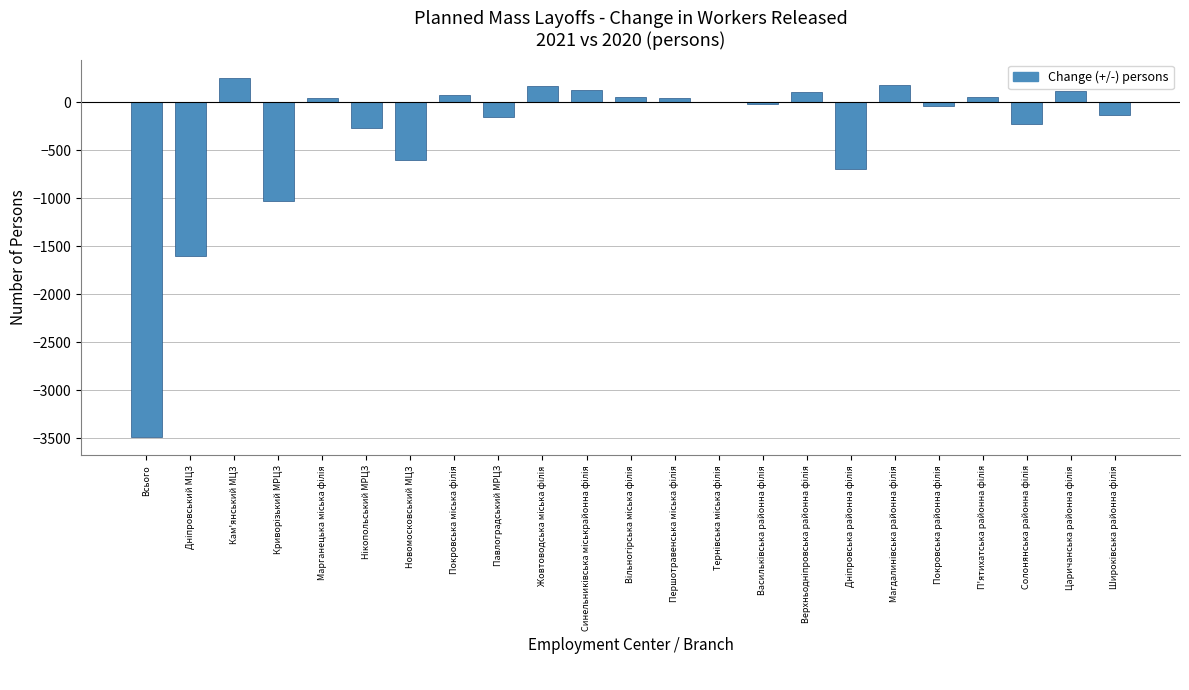

What is the greatest value displayed?

260